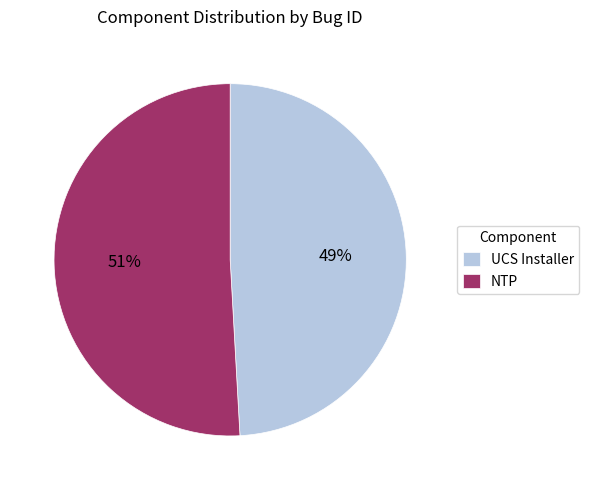

To the nearest percent, what percentage of the pie is UCS Installer?

49%